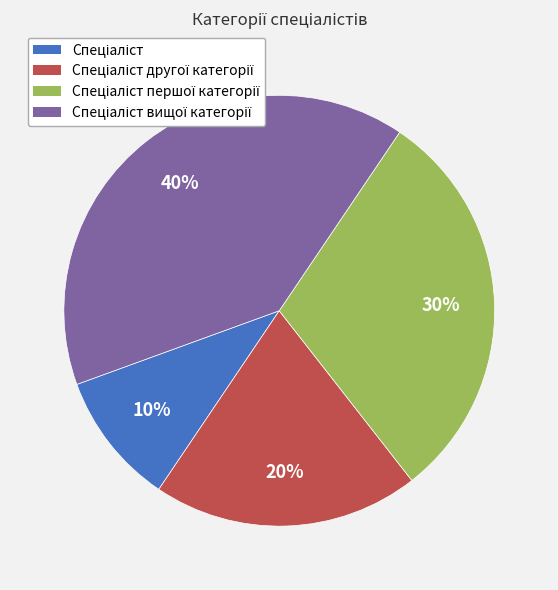

To the nearest percent, what is the average slice percentage?

25%